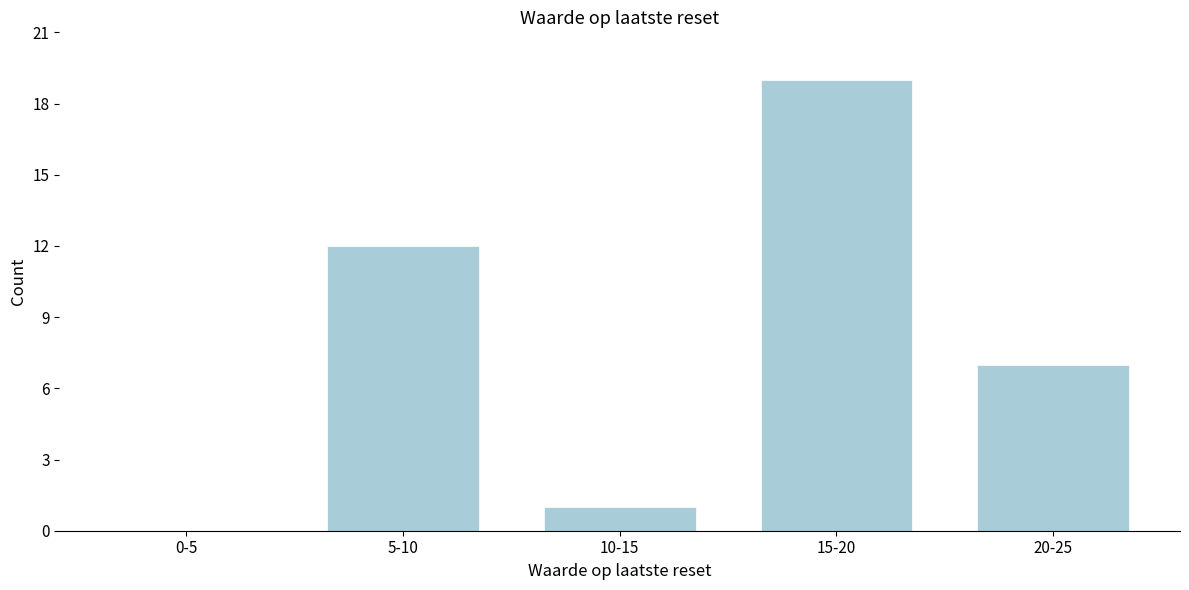

Reading left to right, what are all the values shown in this chart?

0-5=0	5-10=12	10-15=1	15-20=19	20-25=7